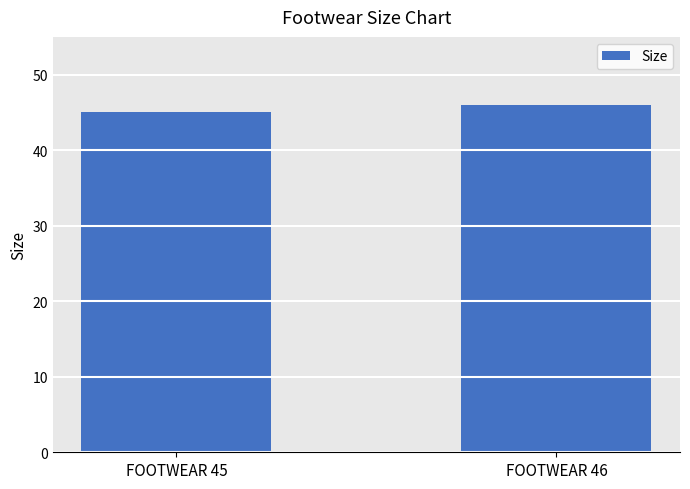

What is the value of the 2nd bar from the left?

46